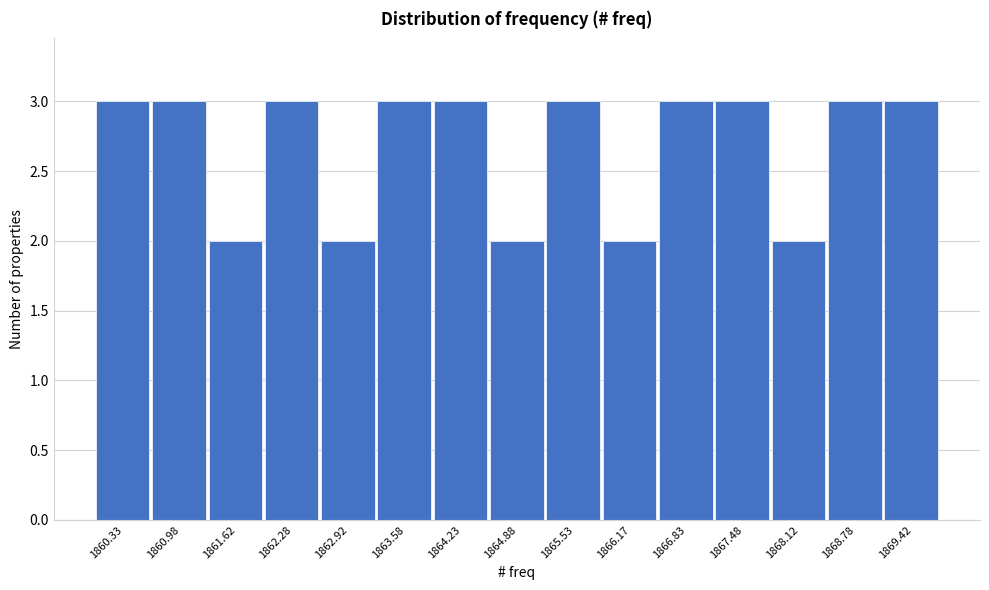

What is the height of the bar covering 1860.00 to 1860.65 on the x-axis? Neither the bar edges nor the heights are printed on the chart, so give them approximately, as read against the axes.

3